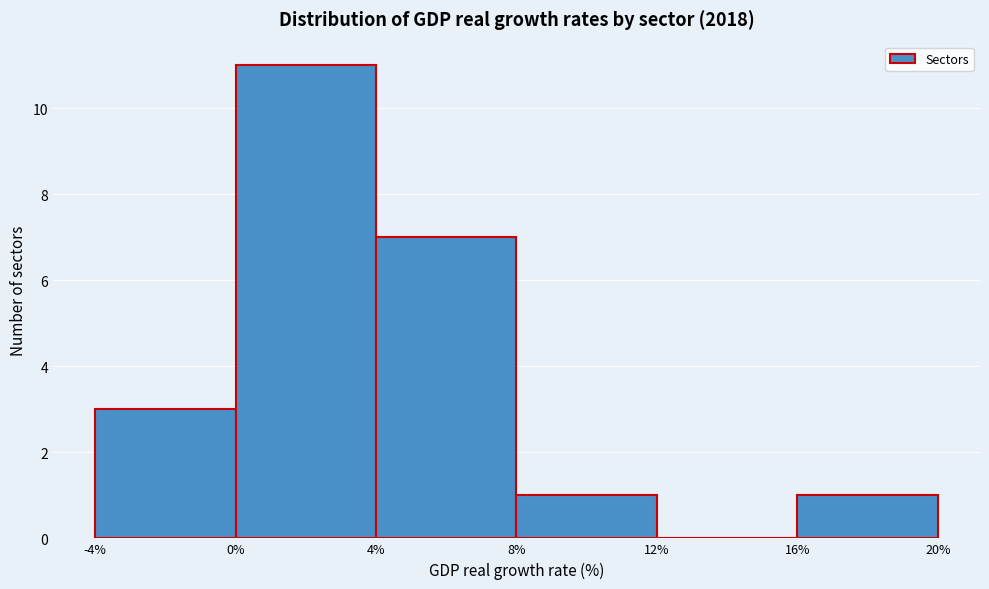

Reading left to right, transcribe this chart: for each bar, give the range it covers on the x-axis and its height. The values are not printed on the chart, so give them approximately, as read against the axis.

-4% to 0%: 3
0% to 4%: 11
4% to 8%: 7
8% to 12%: 1
12% to 16%: 0
16% to 20%: 1